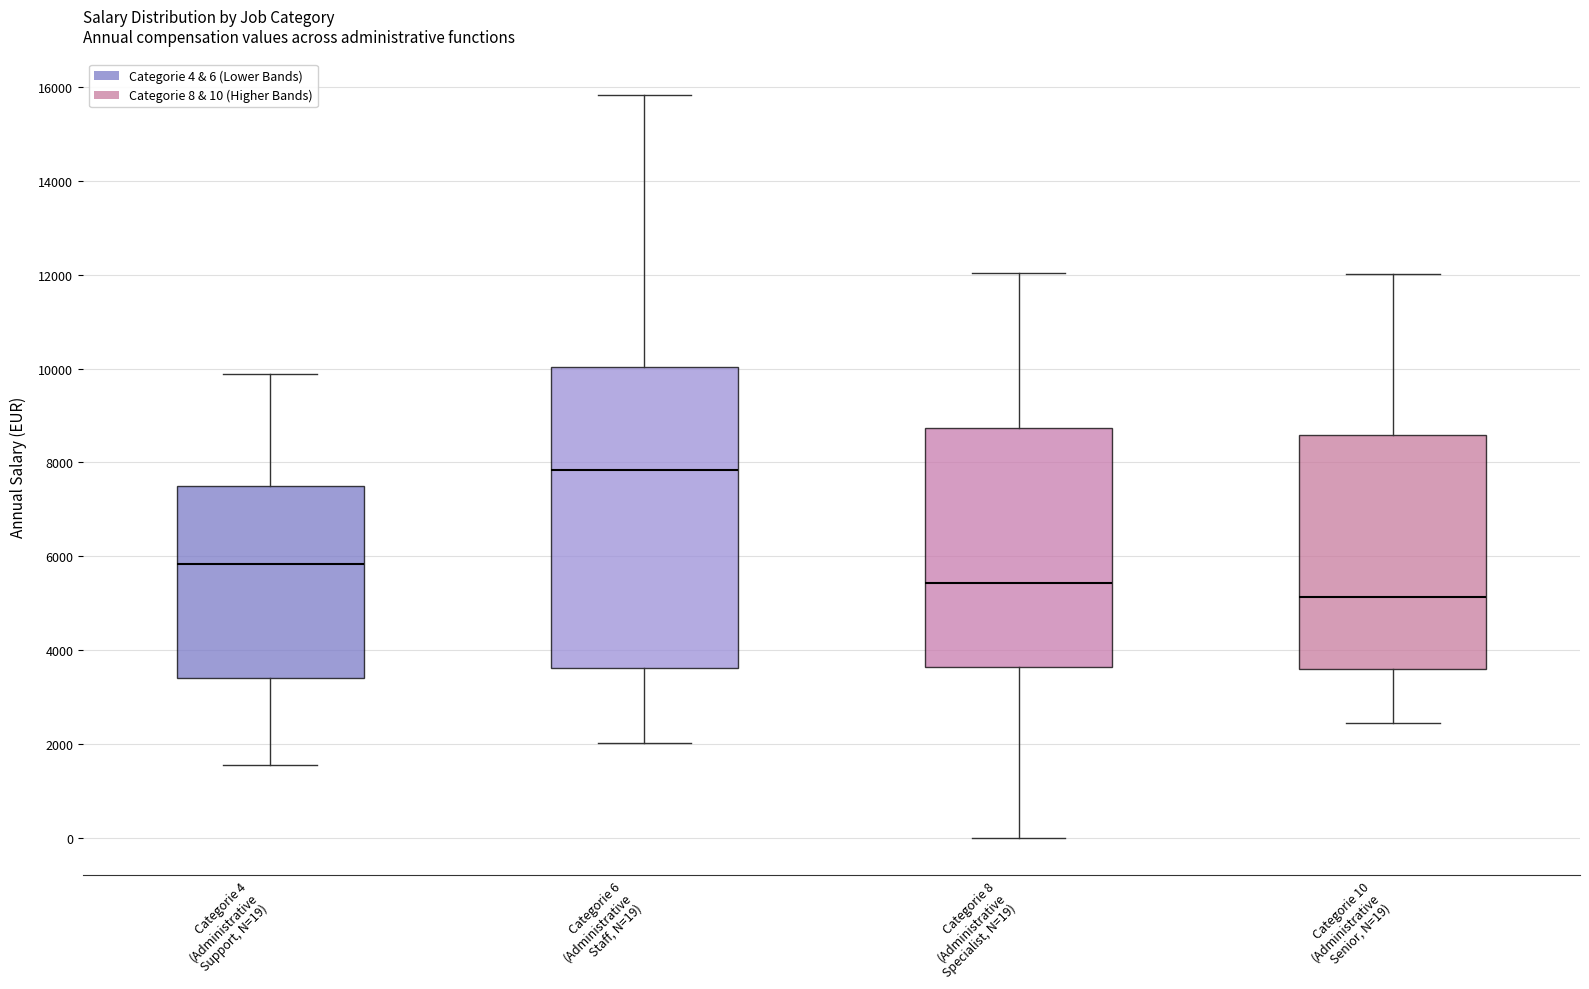

Where is the upper edge of the box for Categorie 10 (Administrative Senior, N=19) on the y-axis? The values are not printed on the chart, so give them approximately, as read against the axis.

8600